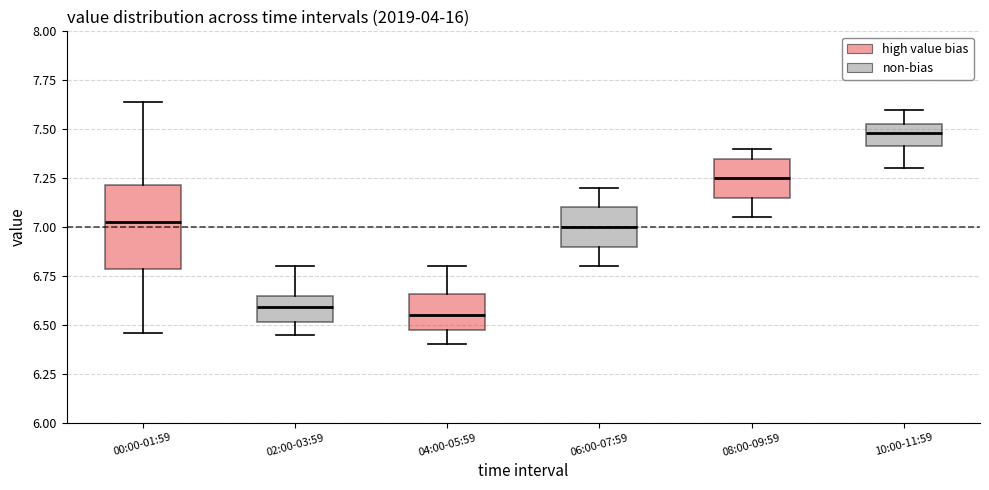

Where does the lower whisker of the box for 04:00-05:59 end on the y-axis? The values are not printed on the chart, so give them approximately, as read against the axis.

6.40